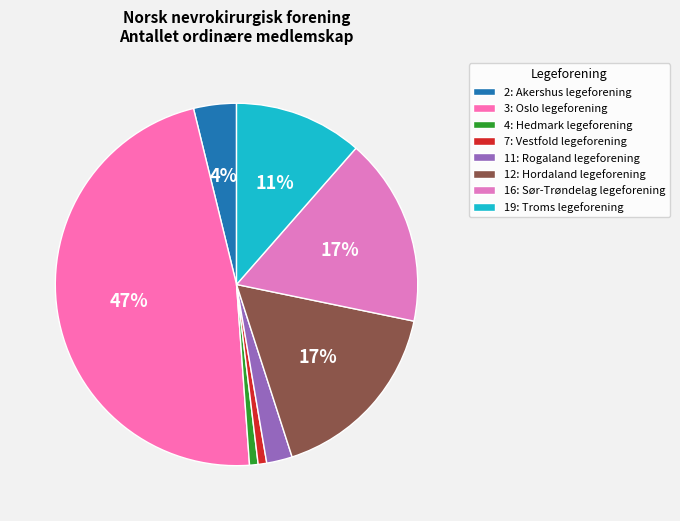

Is it true that 11: Rogaland legeforening is 1% of the pie?

False